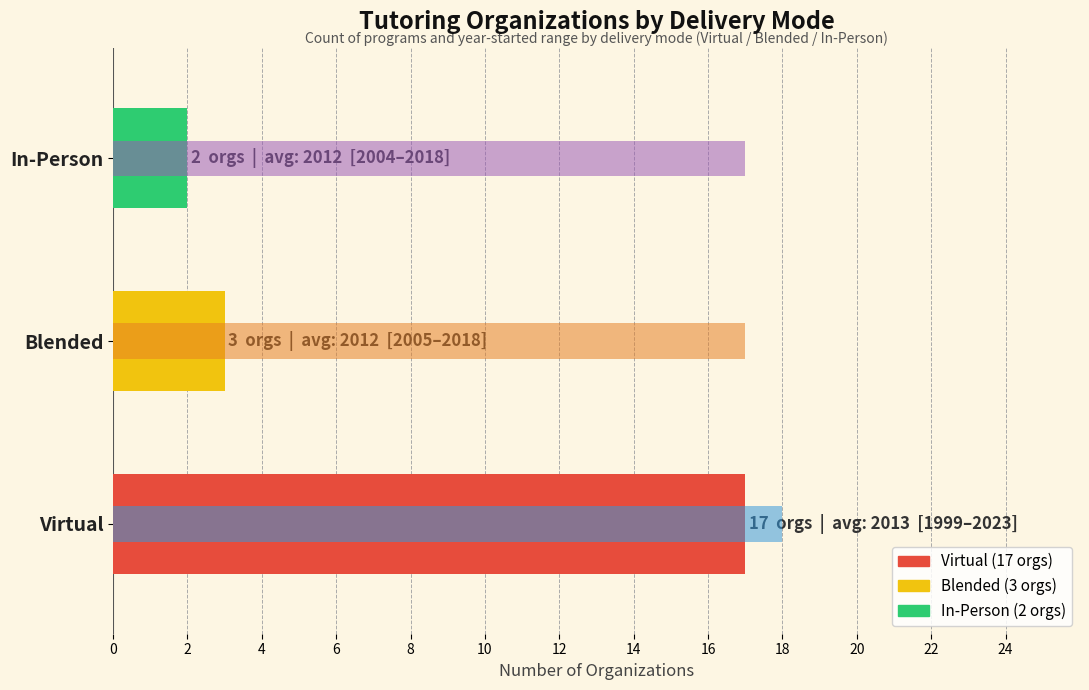

What is the difference between the maximum and second lowest values in the Count of Organizations series?

14